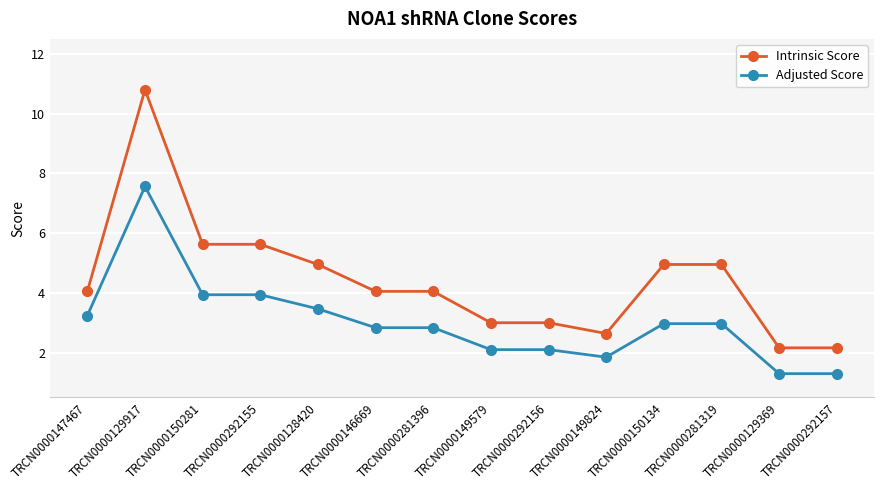

List the series in order of their overall mean, highest first.

Intrinsic Score, Adjusted Score